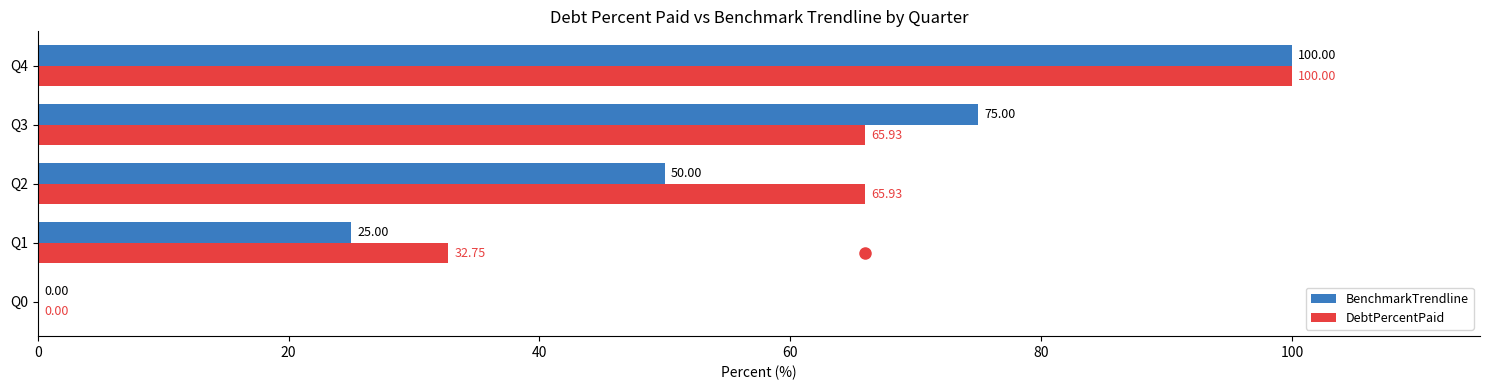

Which series has the largest total across all categories?

DebtPercentPaid